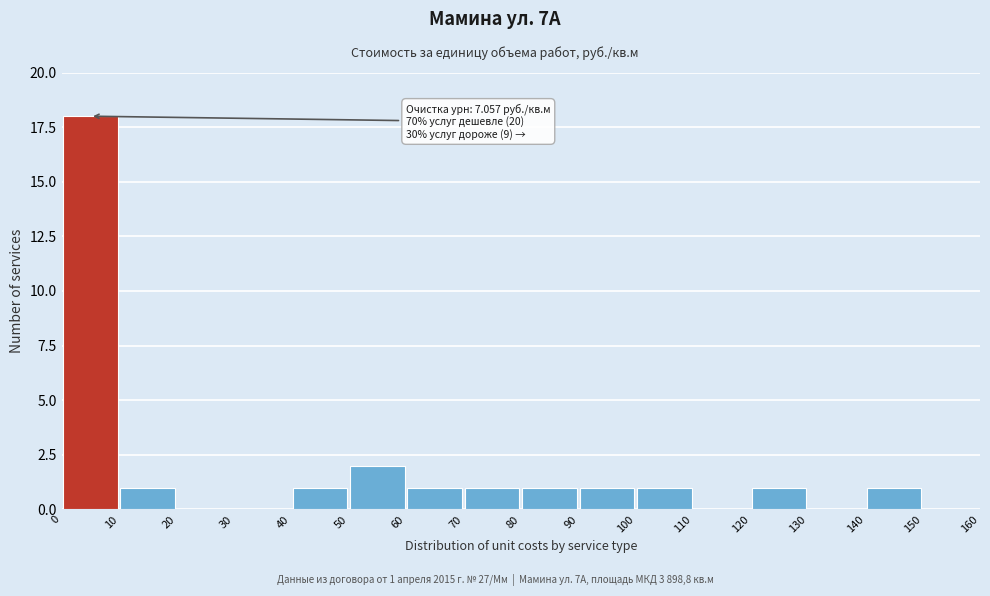

Over which range of the x-axis is the bar tallest?

0 to 10